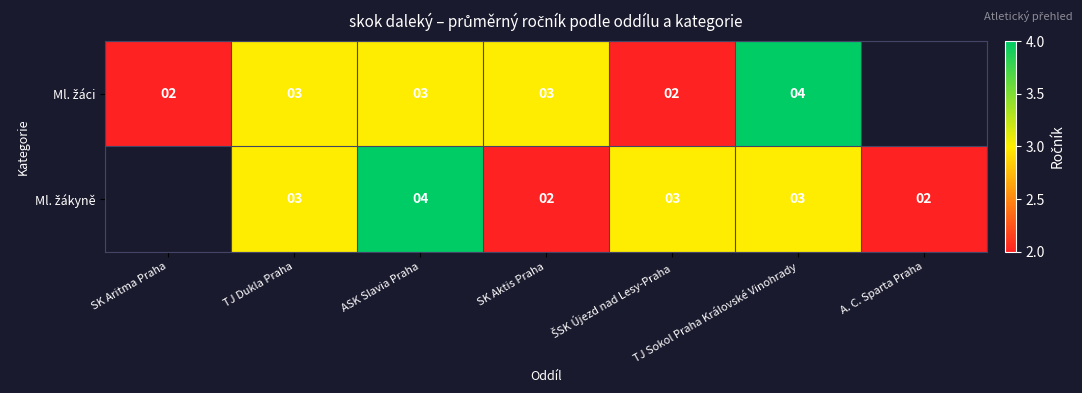

What is the total value across all series at SK Aktis Praha?

5